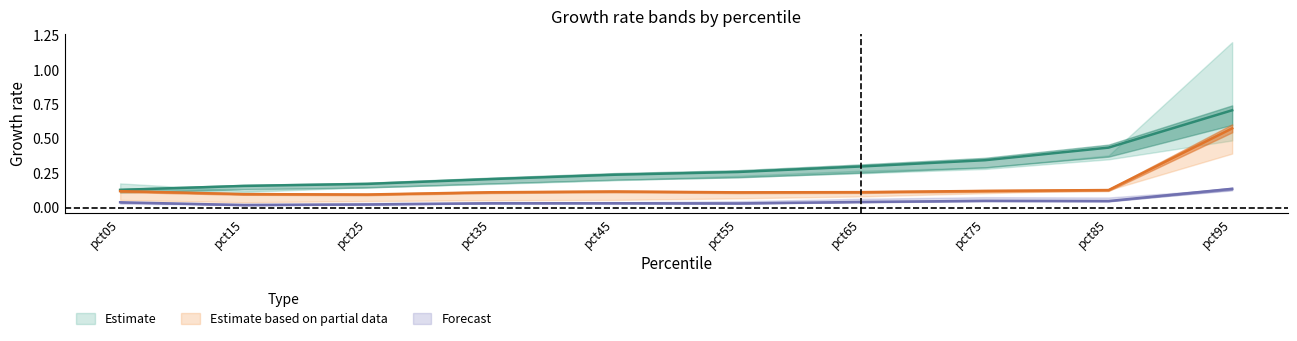

At which category does the chart reach its peak across all series?

pct95